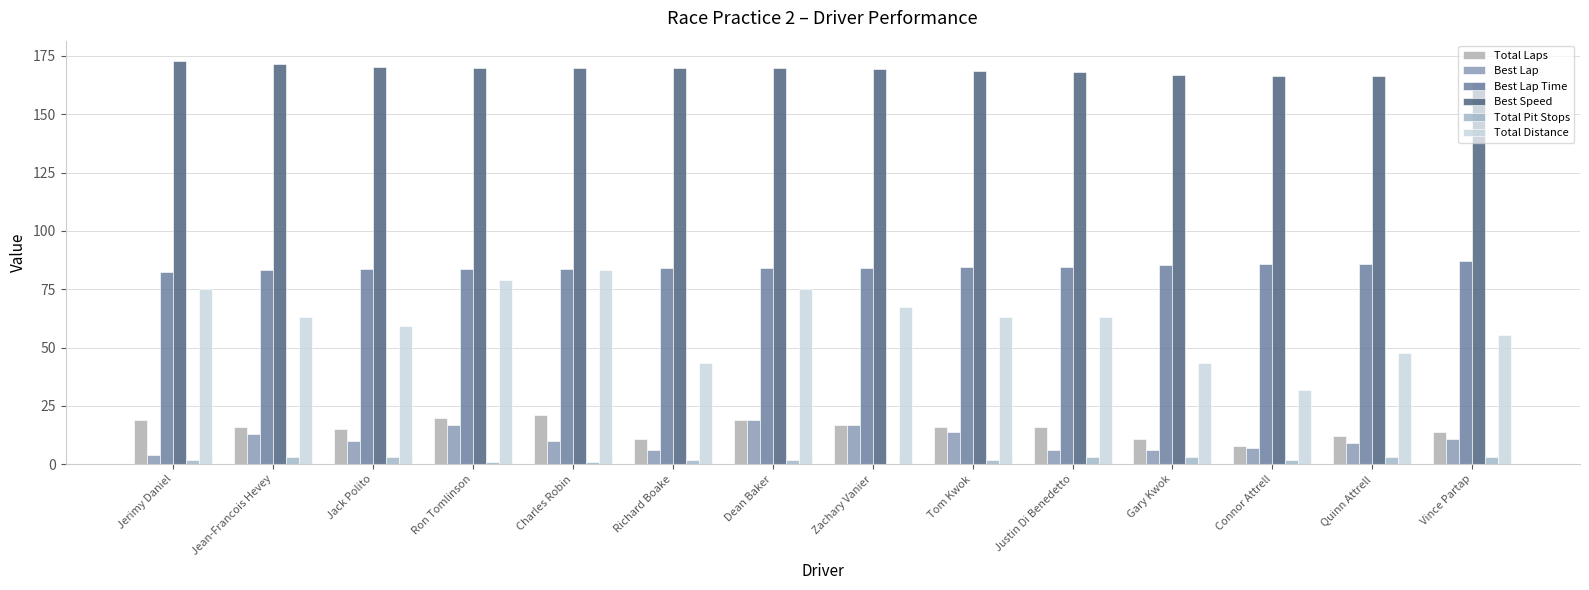

Is the value of Best Lap Time at Richard Boake greater than the value of Total Distance at Quinn Attrell?

Yes